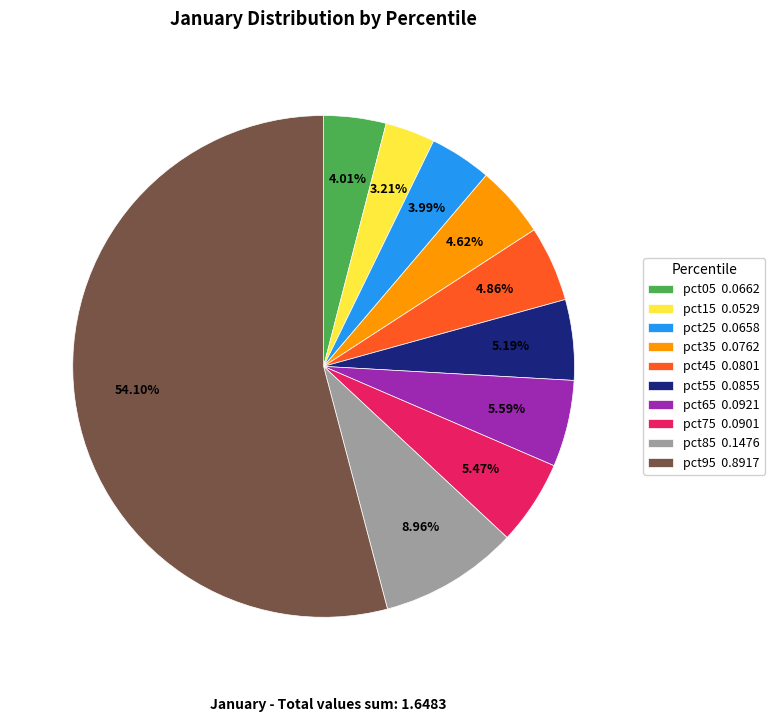

What portion of the pie excludes pct25?

96.0%